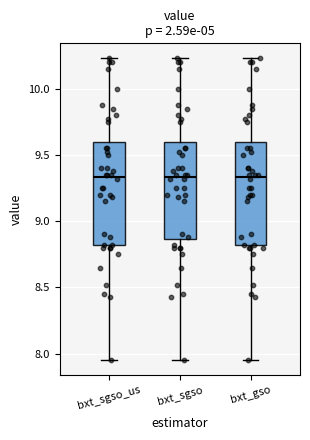

Where is the lower edge of the box for bxt_sgso on the y-axis? The values are not printed on the chart, so give them approximately, as read against the axis.

8.85